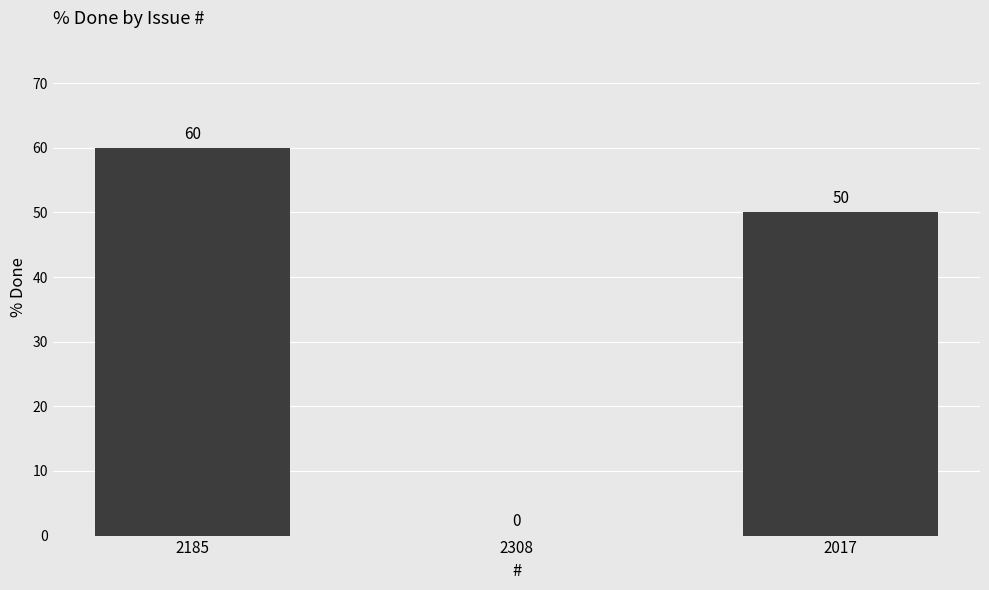

Reading left to right, extract all data points from this chart.

2185=60	2308=0	2017=50